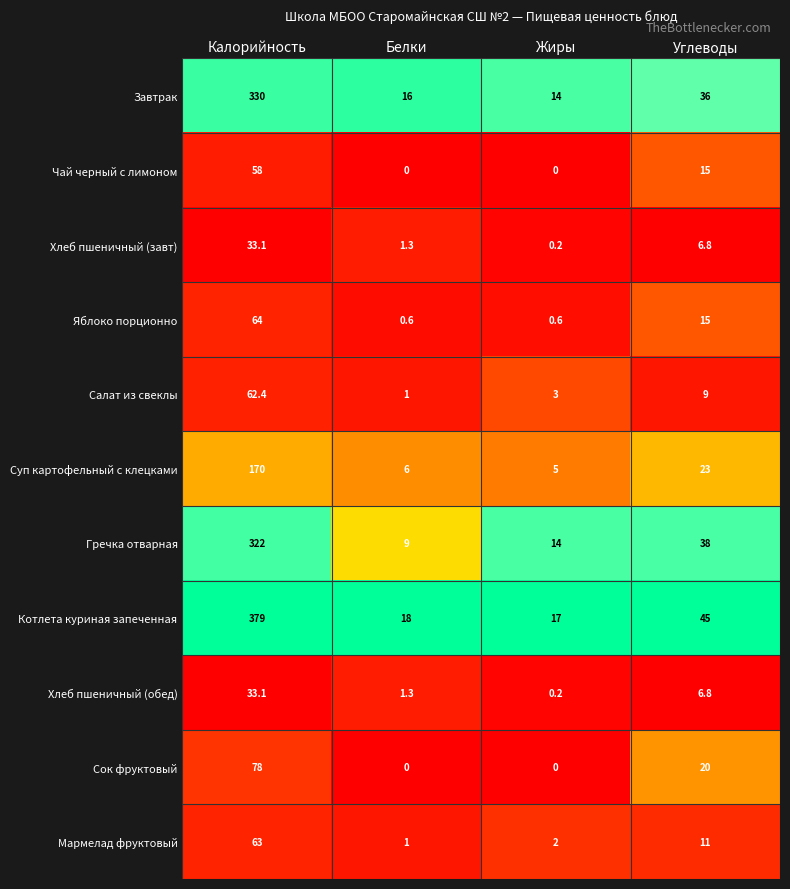

How many series are shown in this chart?

11